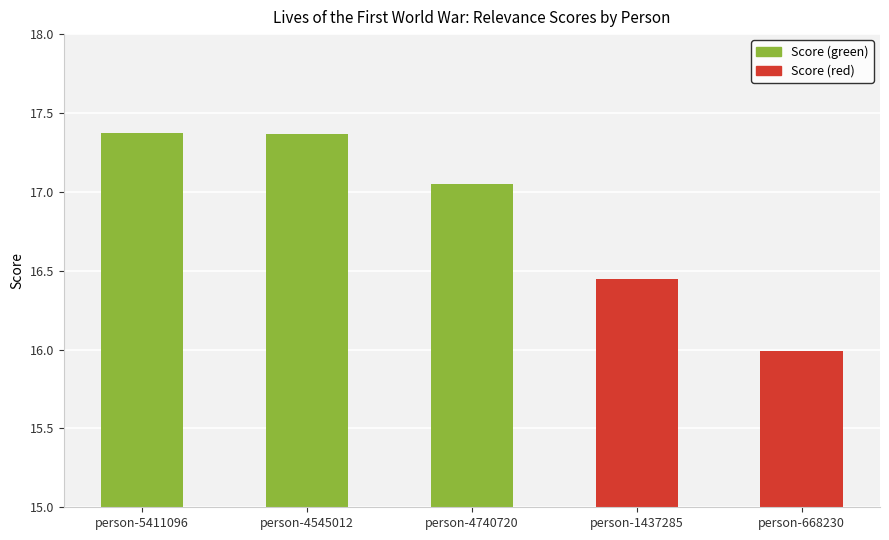

Is it true that the value at person-4545012 is 28.0?

False